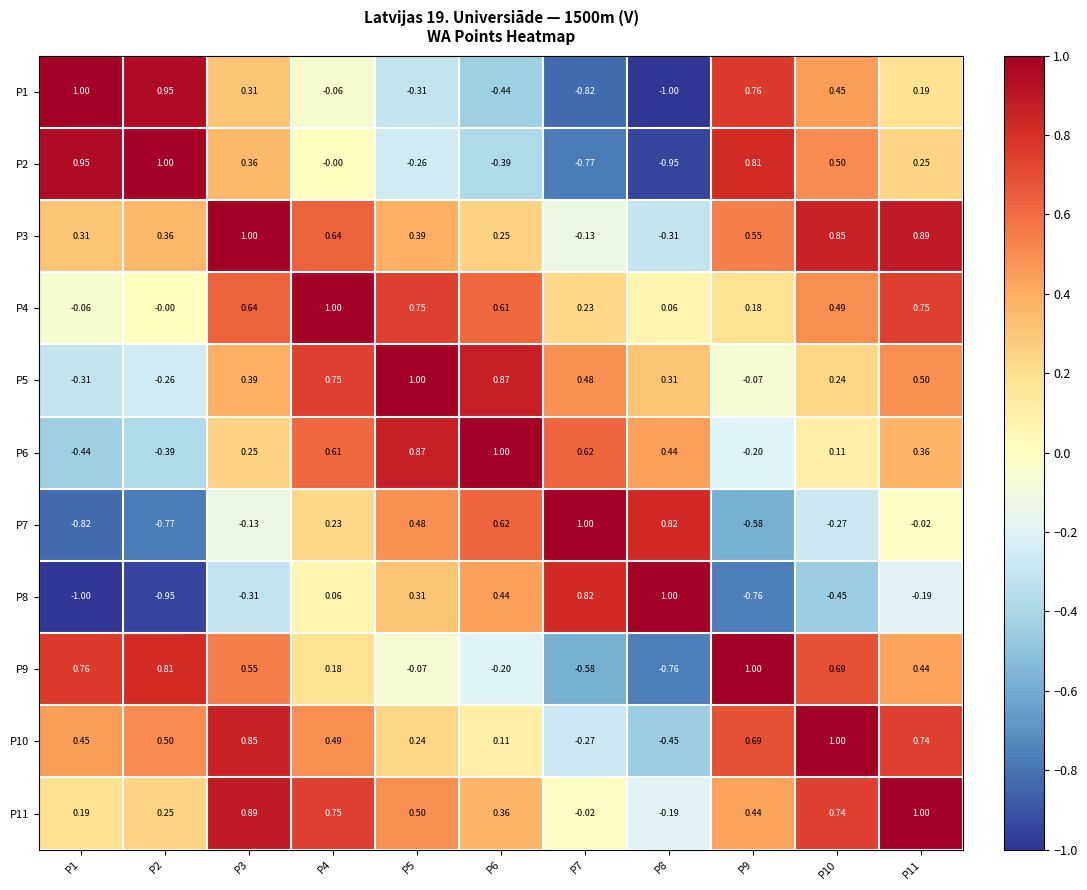

Is the value of P9 at P11 greater than the value of P10 at P4?

No